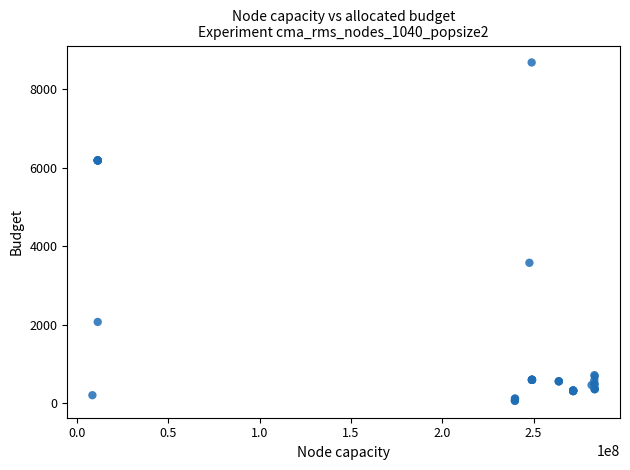

What Y value in the scatter plot is closest to 4367?

3573.6